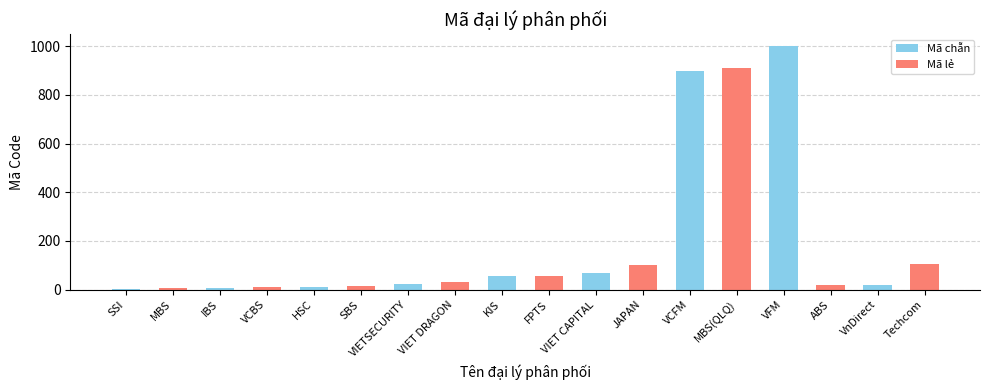

True or false: the data shows 101 at JAPAN.

True